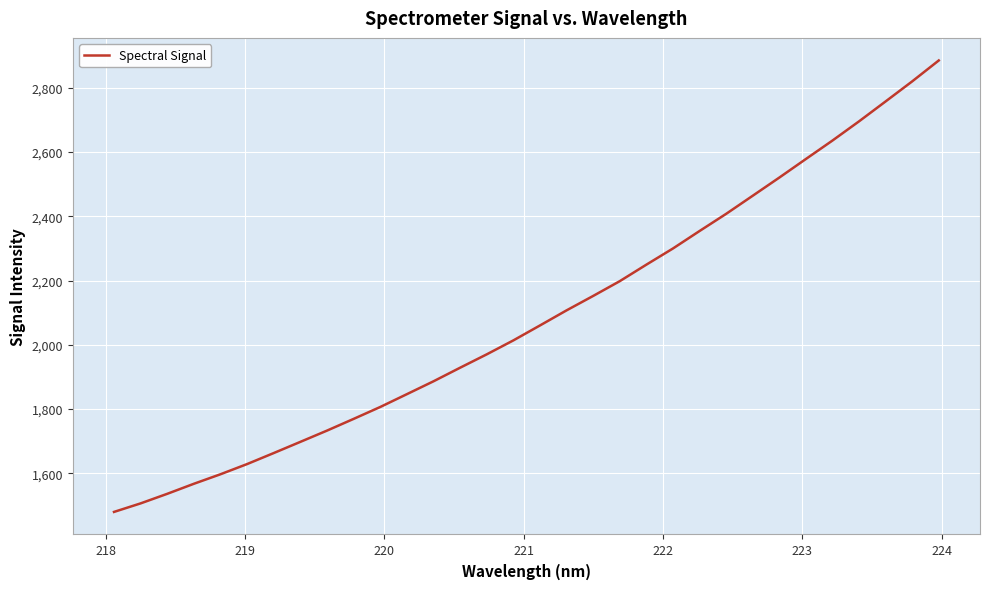

What is the greatest value displayed?

2885.0